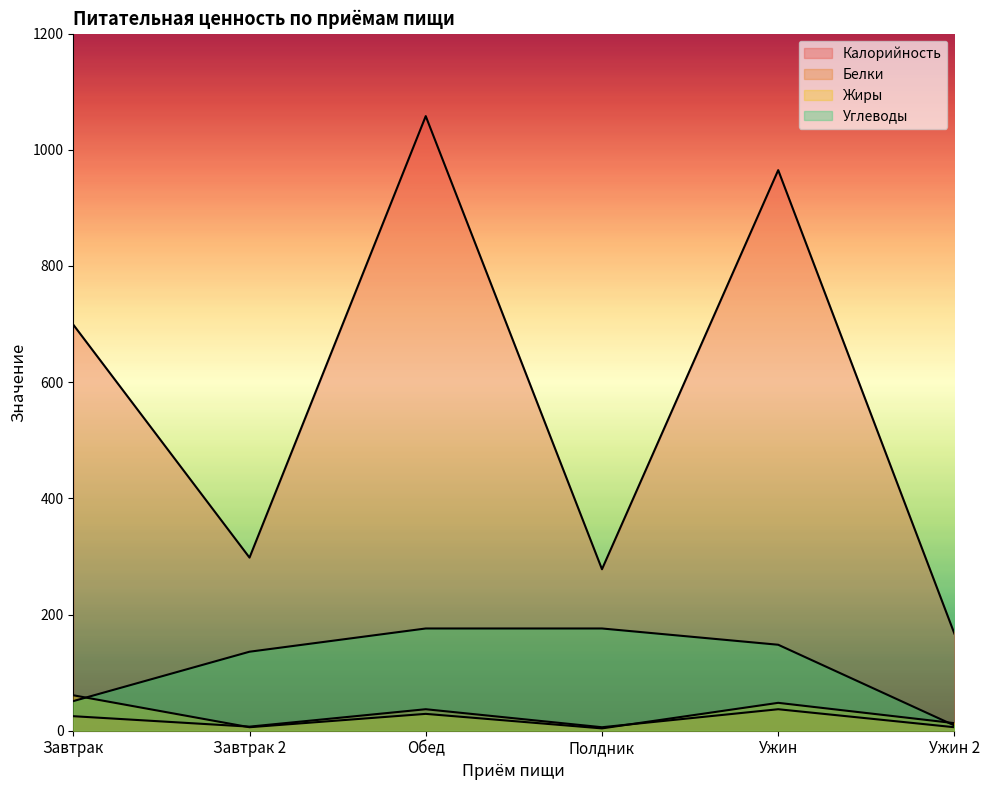

Which series has the largest total across all categories?

Калорийность